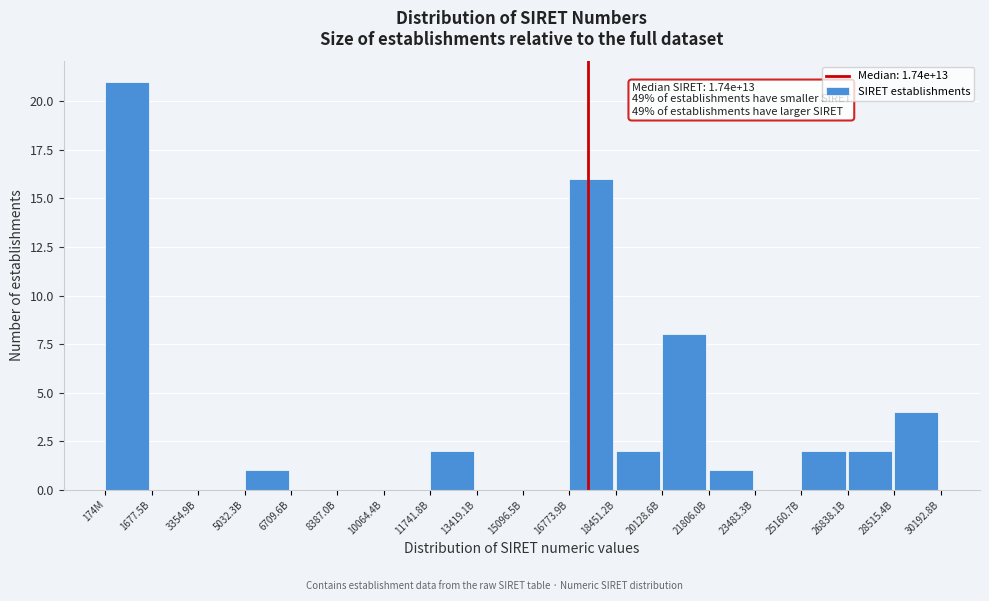

Reading left to right, transcribe all the data shown in this chart.

174M=21	1677.5B=0	3354.9B=0	5032.3B=1	6709.6B=0	8387.0B=0	10064.4B=0	11741.8B=2	13419.1B=0	15096.5B=0	16773.9B=16	18451.2B=2	20128.6B=8	21806.0B=1	23483.3B=0	25160.7B=2	26838.1B=2	28515.4B=4